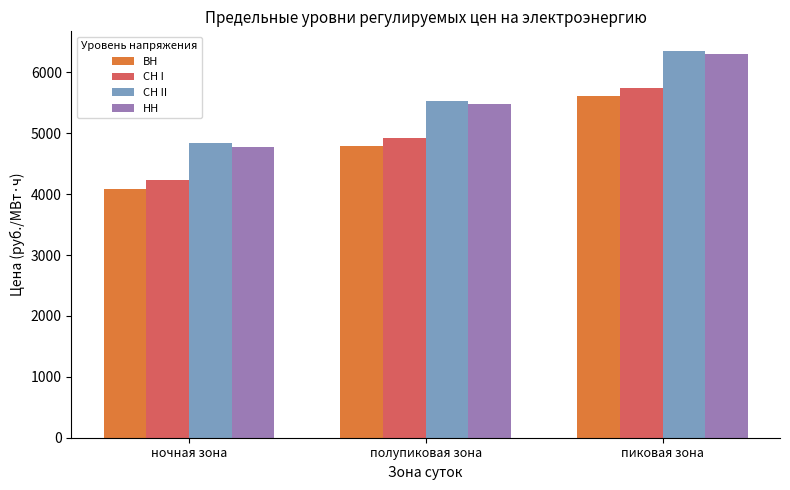

What is the average value of the НН series?

5521.5